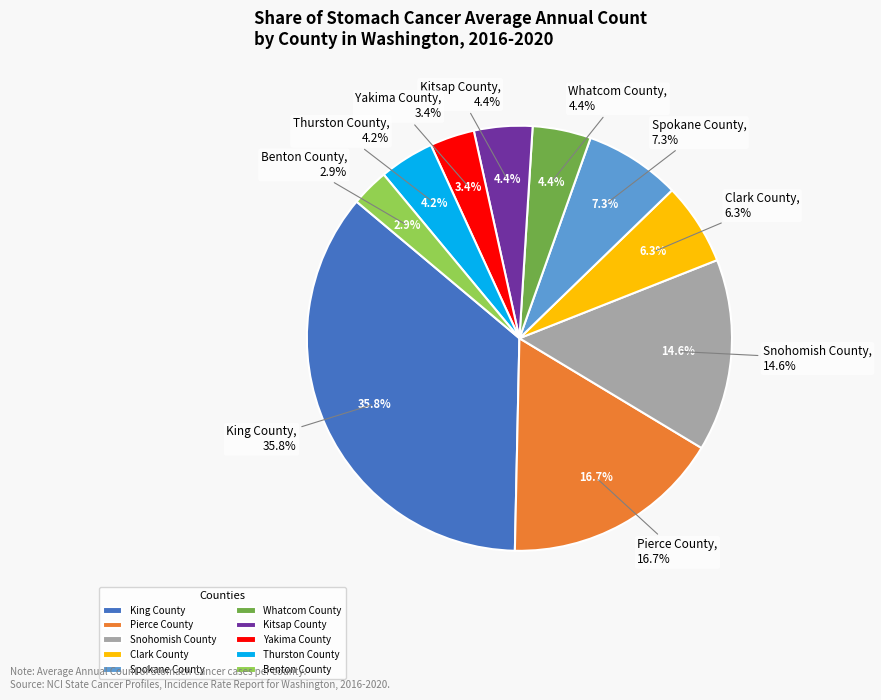

How many segments does this pie chart have?

10